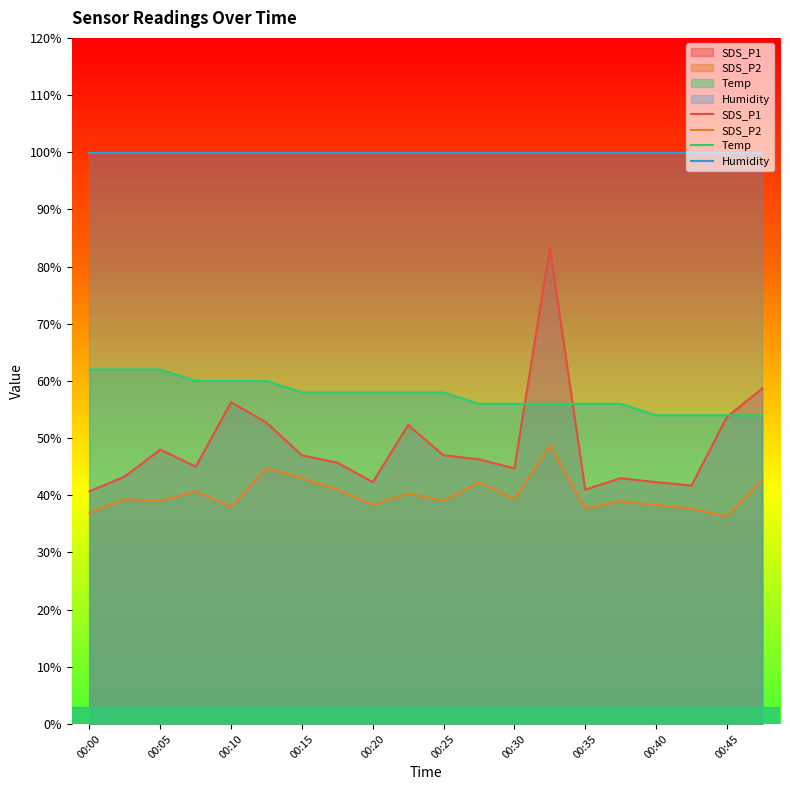

Which series has the largest range (max minus min)?

SDS_P1